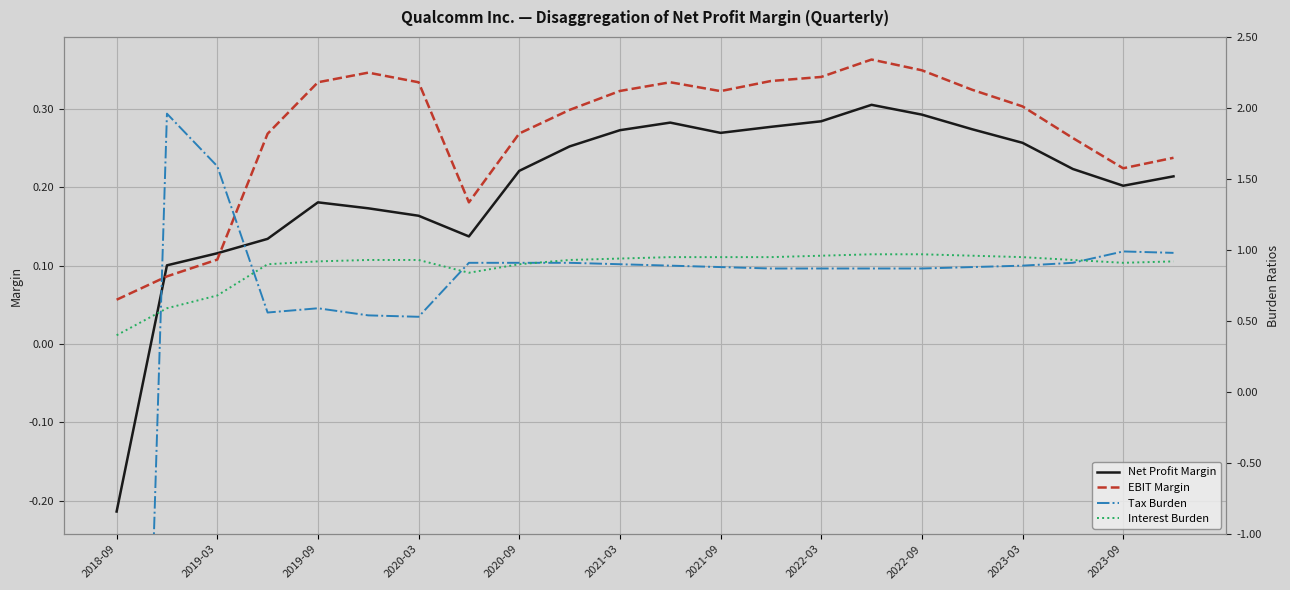

What is the sum of all Tax Burden values?

9.8